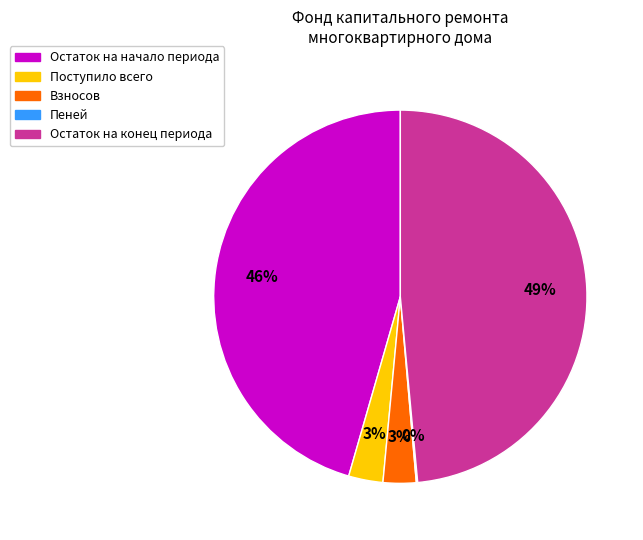

To the nearest percent, what percentage of the pie is Остаток на конец периода?

49%